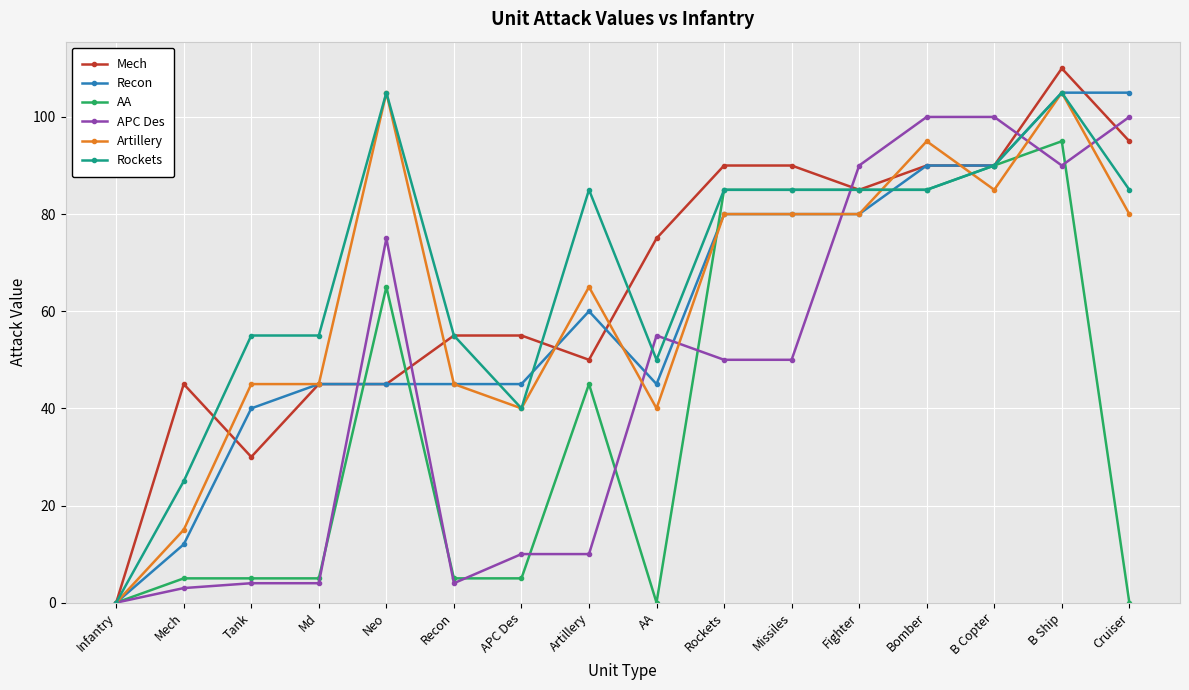

Reading left to right, transcribe all the data shown in this chart.

Mech: Infantry=0	Mech=45	Tank=30	Md=45	Neo=45	Recon=55	APC Des=55	Artillery=50	AA=75	Rockets=90	Missiles=90	Fighter=85	Bomber=90	B Copter=90	B Ship=110	Cruiser=95
Recon: Infantry=0	Mech=12	Tank=40	Md=45	Neo=45	Recon=45	APC Des=45	Artillery=60	AA=45	Rockets=80	Missiles=80	Fighter=80	Bomber=90	B Copter=90	B Ship=105	Cruiser=105
AA: Infantry=0	Mech=5	Tank=5	Md=5	Neo=65	Recon=5	APC Des=5	Artillery=45	AA=0	Rockets=85	Missiles=85	Fighter=85	Bomber=85	B Copter=90	B Ship=95	Cruiser=0
APC Des: Infantry=0	Mech=3	Tank=4	Md=4	Neo=75	Recon=4	APC Des=10	Artillery=10	AA=55	Rockets=50	Missiles=50	Fighter=90	Bomber=100	B Copter=100	B Ship=90	Cruiser=100
Artillery: Infantry=0	Mech=15	Tank=45	Md=45	Neo=105	Recon=45	APC Des=40	Artillery=65	AA=40	Rockets=80	Missiles=80	Fighter=80	Bomber=95	B Copter=85	B Ship=105	Cruiser=80
Rockets: Infantry=0	Mech=25	Tank=55	Md=55	Neo=105	Recon=55	APC Des=40	Artillery=85	AA=50	Rockets=85	Missiles=85	Fighter=85	Bomber=85	B Copter=90	B Ship=105	Cruiser=85